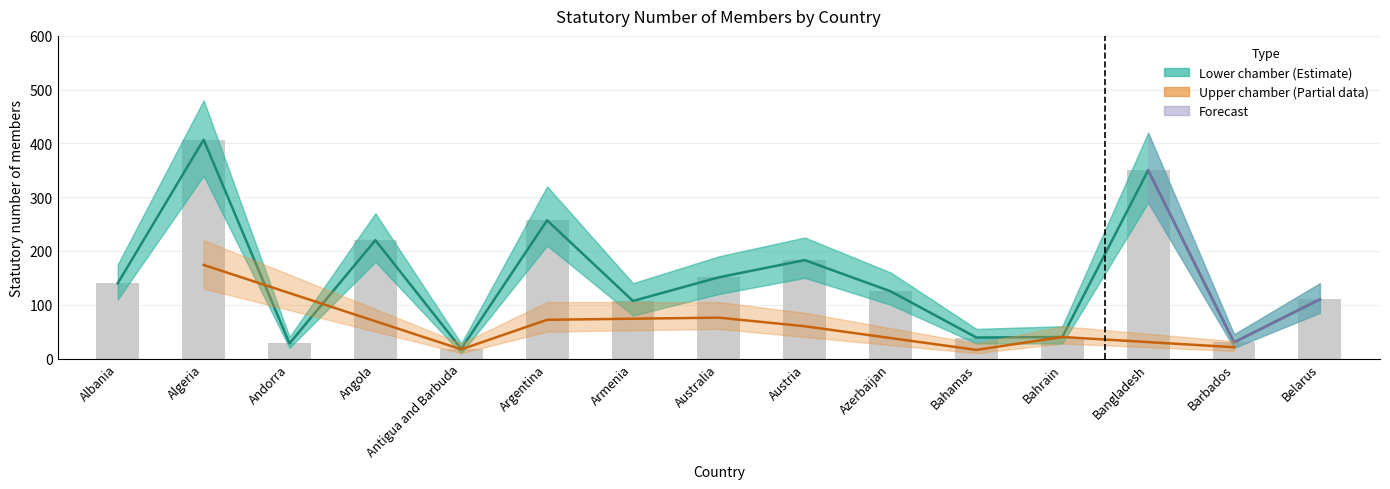

Where is the data nearest to the value 212?

Angola